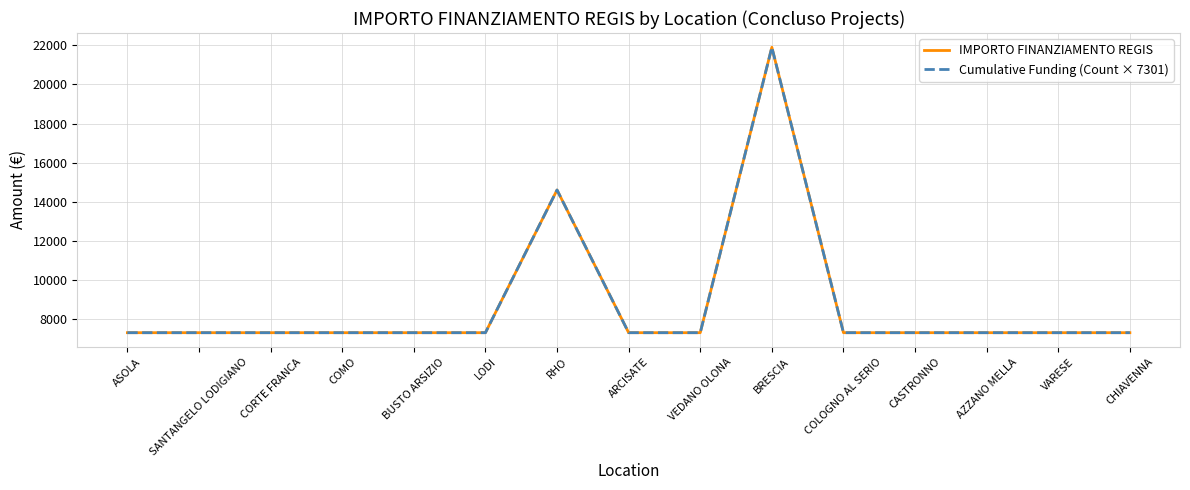

What is the difference between the second highest and second lowest values in the IMPORTO FINANZIAMENTO REGIS series?

7301